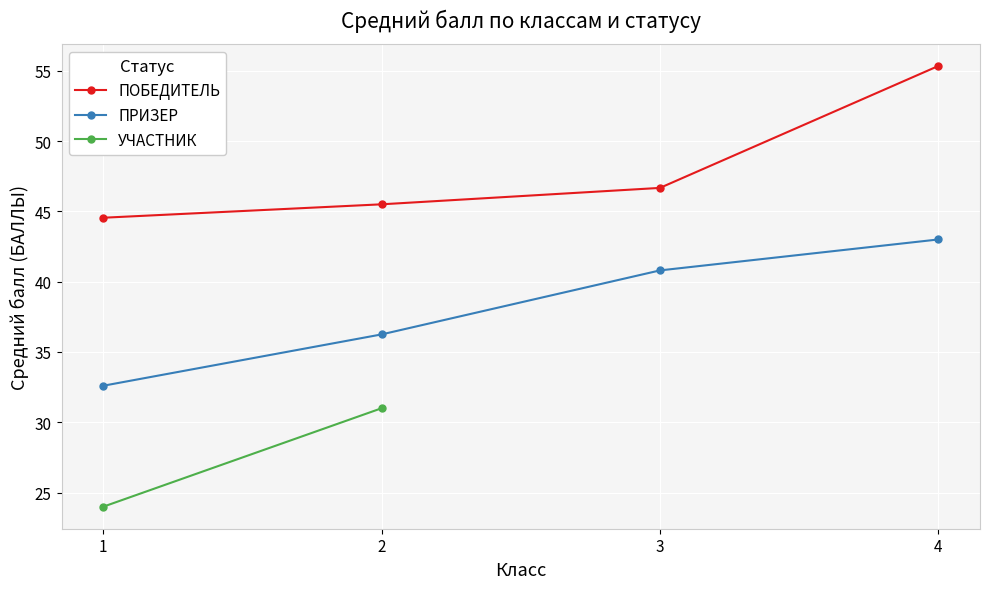

True or false: ПРИЗЕР and УЧАСТНИК cross at least once.

False